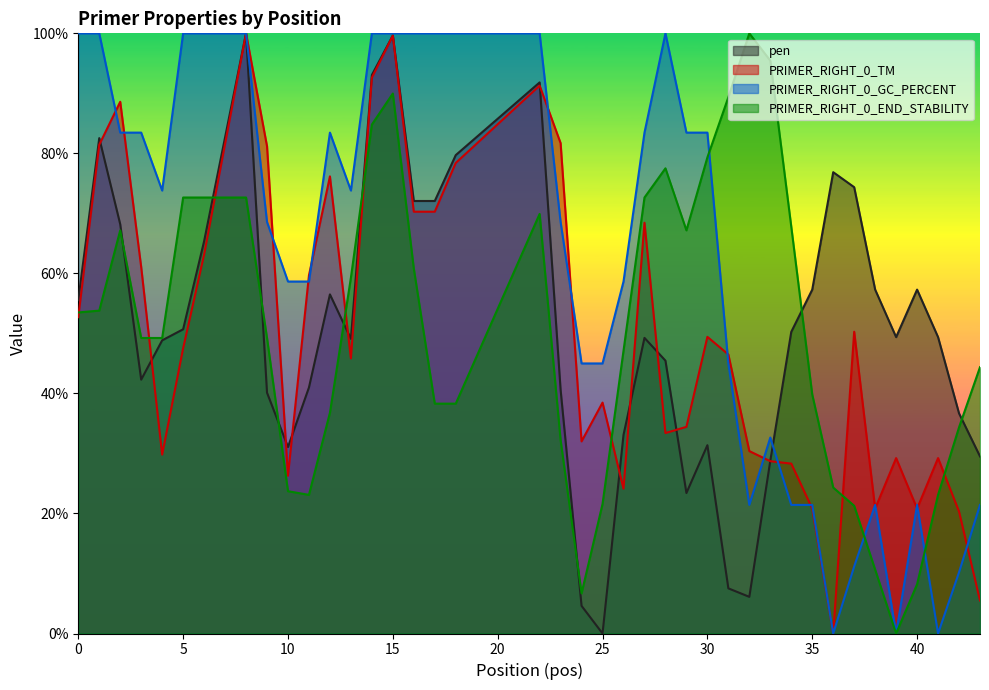

Which series has the largest range (max minus min)?

pen